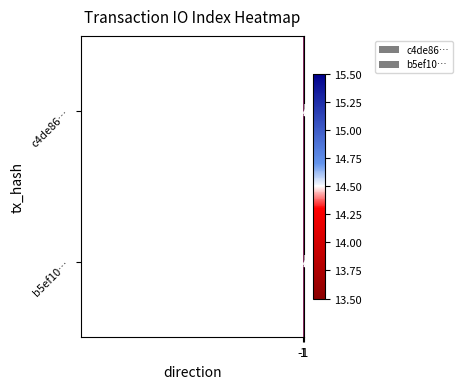

What is the sum of all c4de86… values?

29